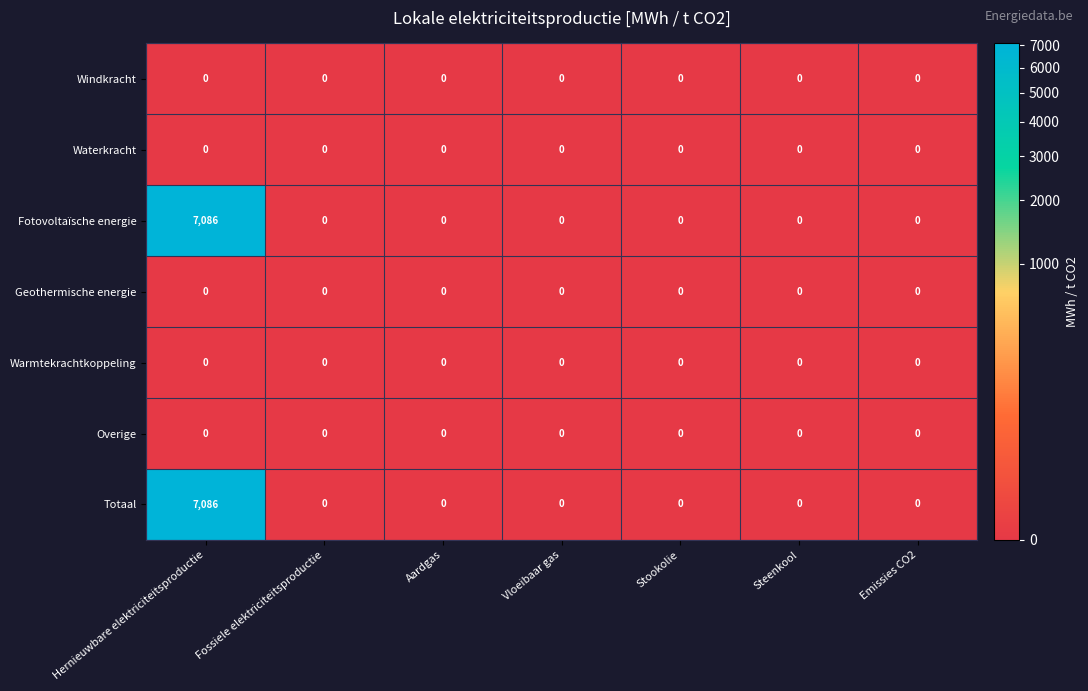

The value of Overige at Hernieuwbare elektriciteitsproductie is 0. True or false?

True